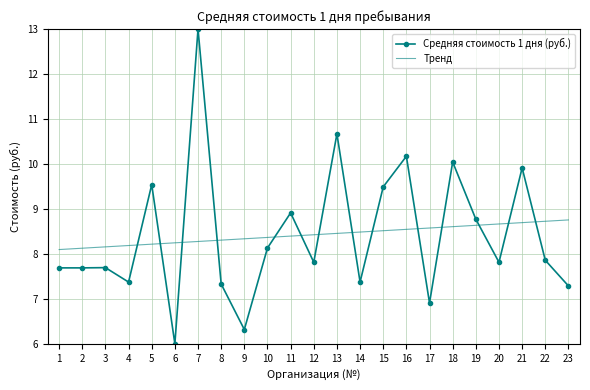

What is the spread (max minus min) of values at 17?

1.7